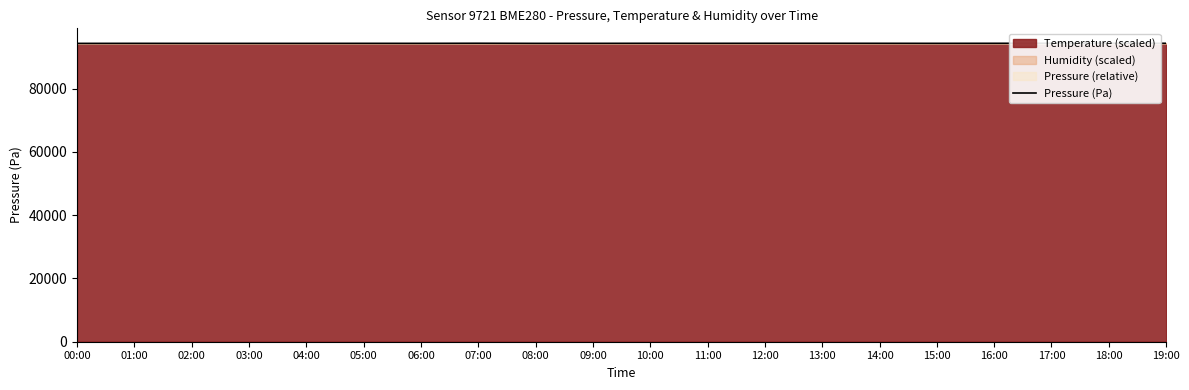

The value at 03:00 is 94329.9. True or false?

True